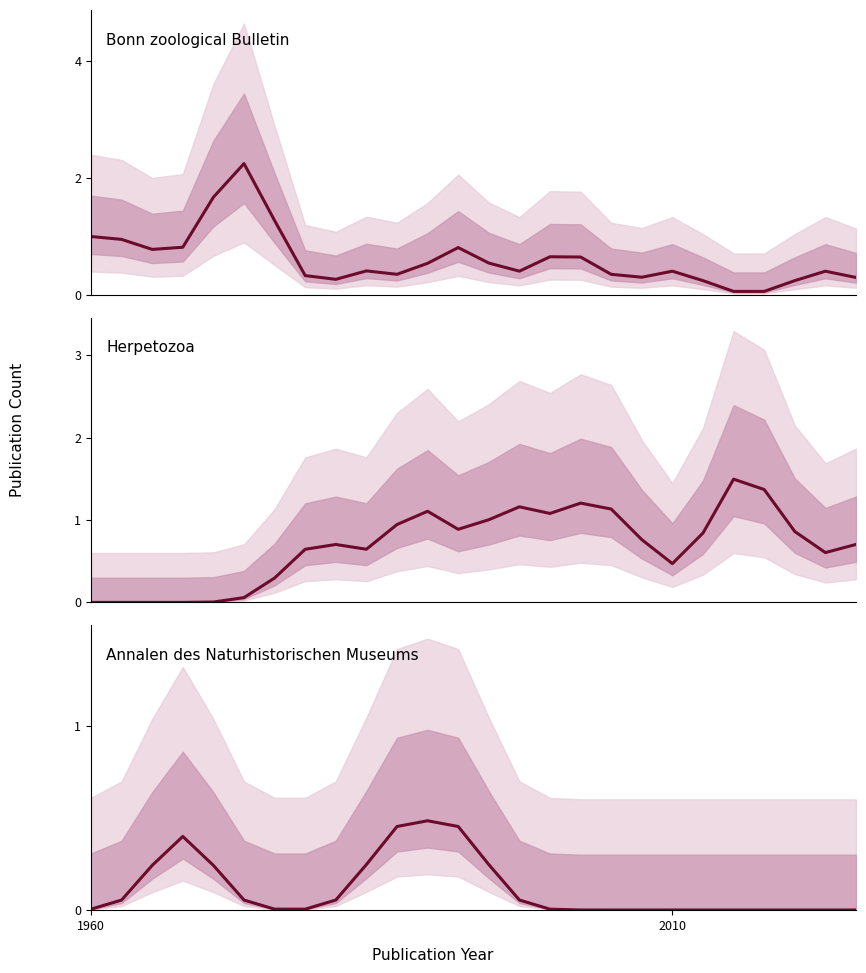

True or false: Annalen des Naturhistorischen Museums and Herpetozoa cross at least once.

True